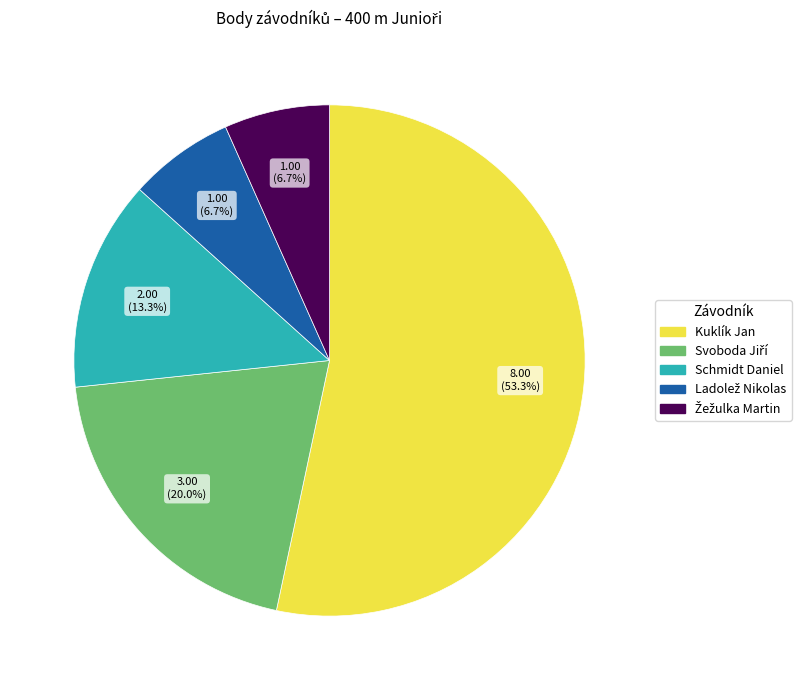

Count the number of slices in the pie.

5